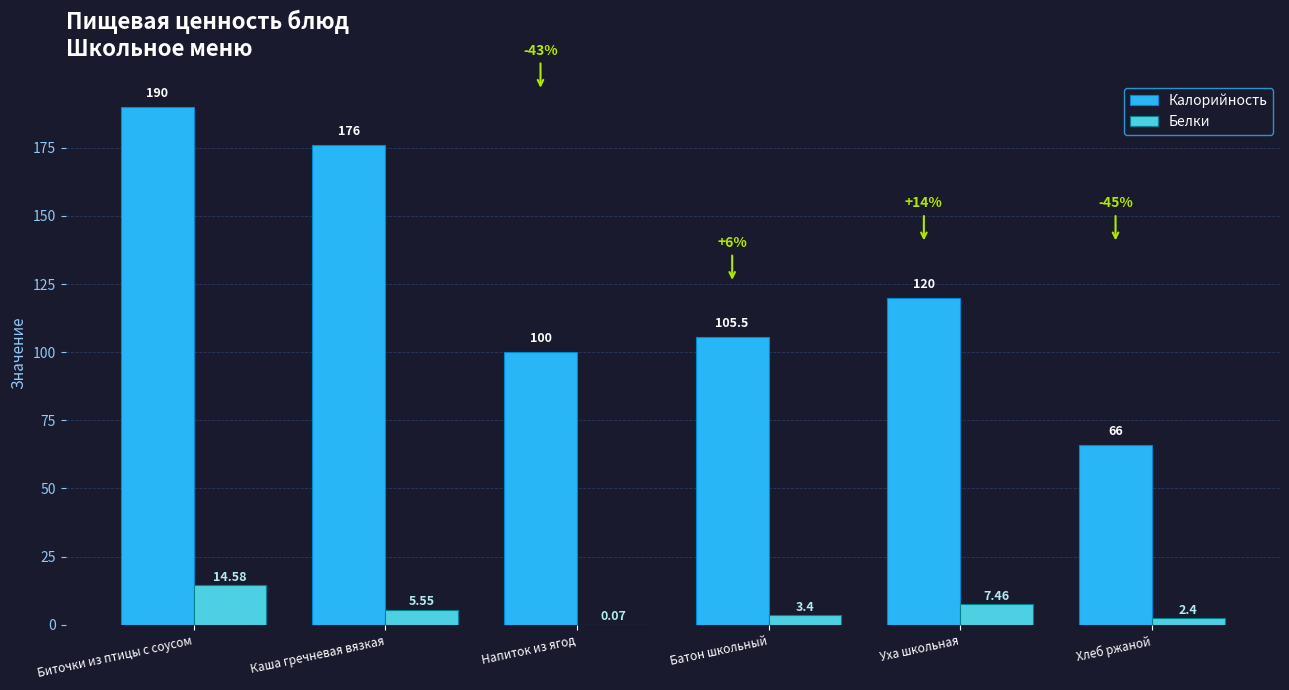

How many groups of bars are there?

6